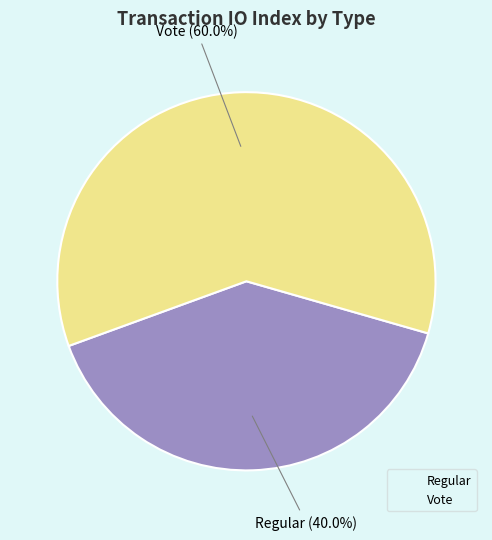

The Vote slice represents 65% of the pie. True or false?

False